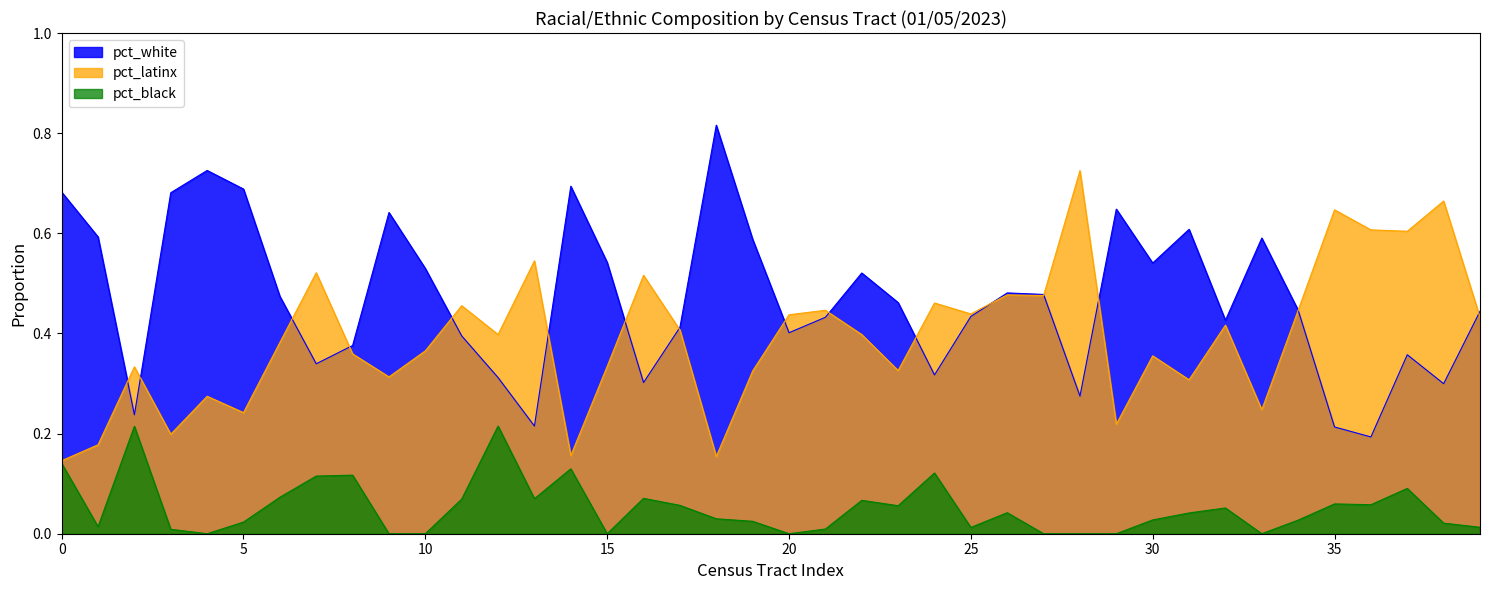

True or false: pct_white has a value of 0.1 at 35001000119.

False